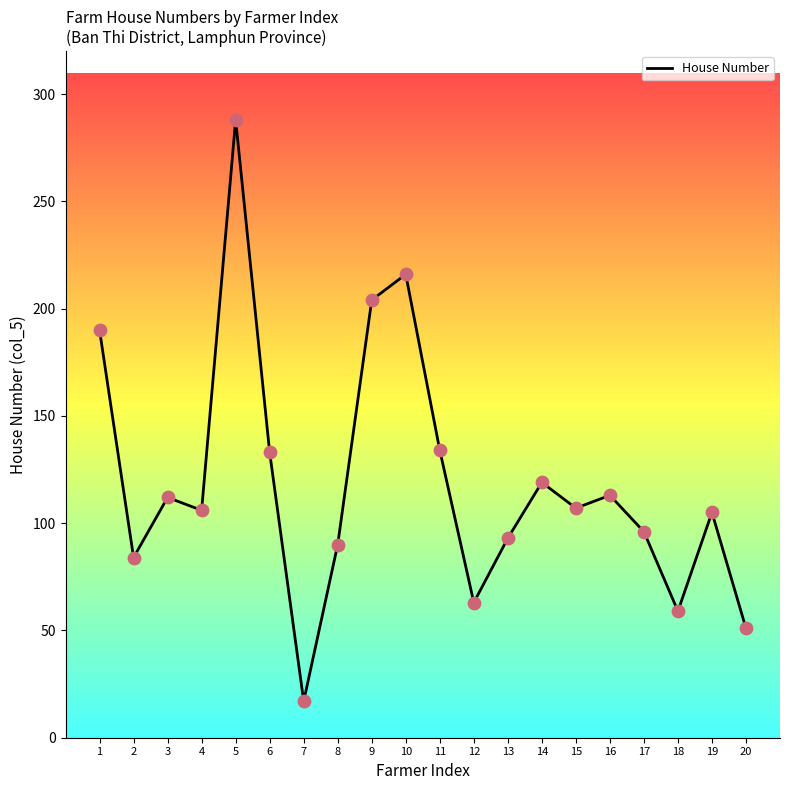

Between 15 and 11, which is larger?

11